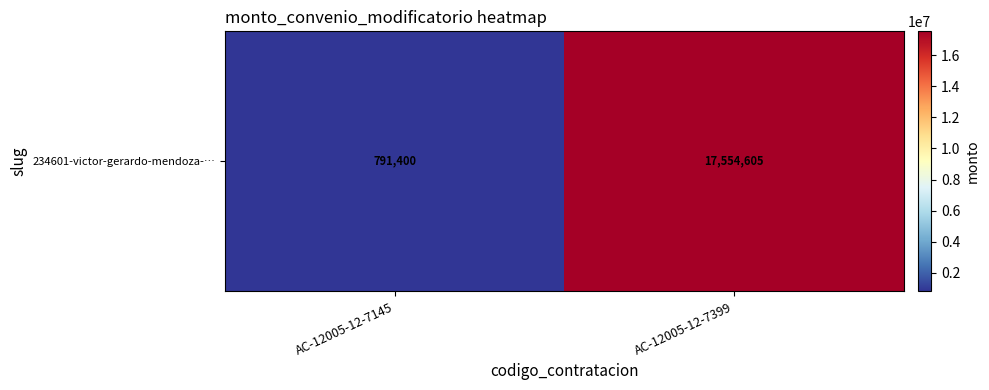

The chart shows a value of 791400 at AC-12005-12-7145. True or false?

True